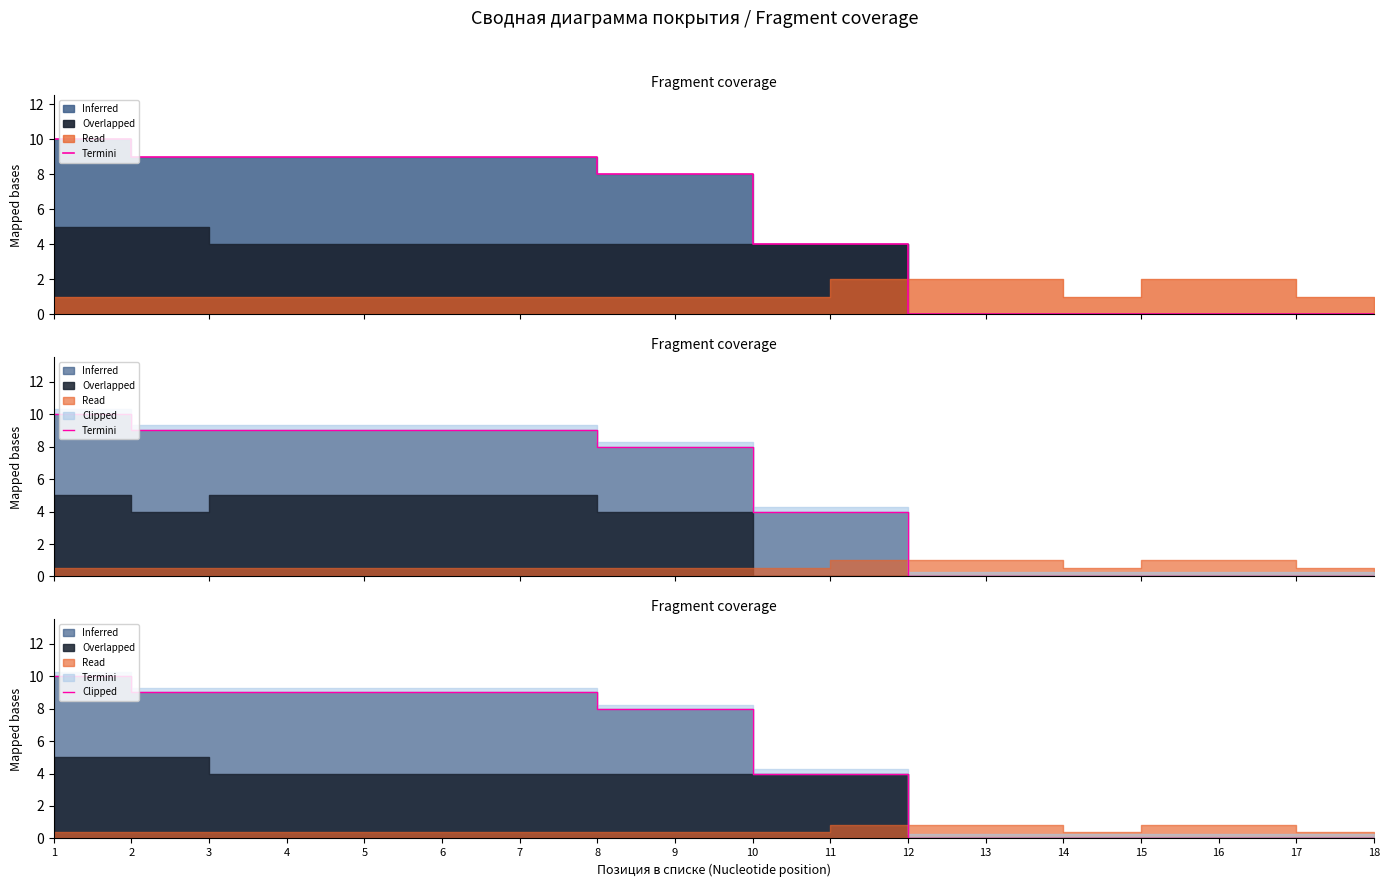

Which category has the lowest value in the Termini series?

12